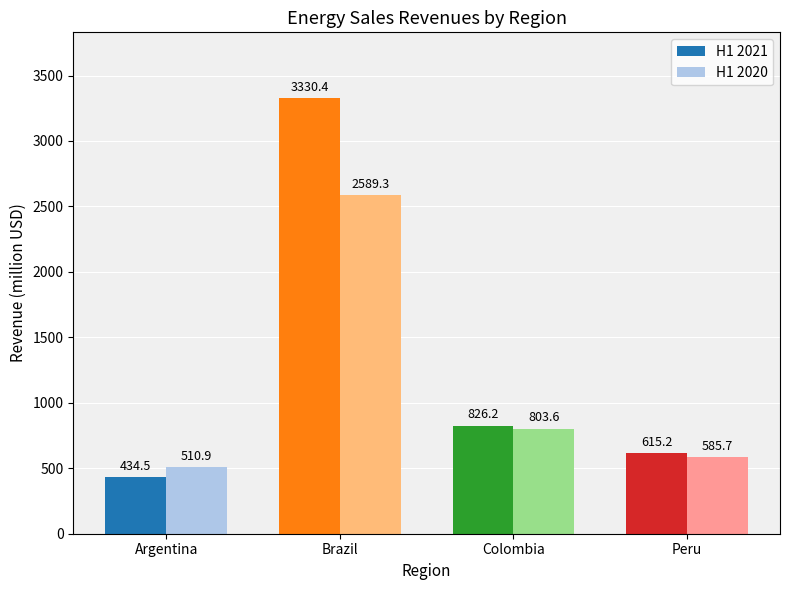

How many data points does each series have?

4